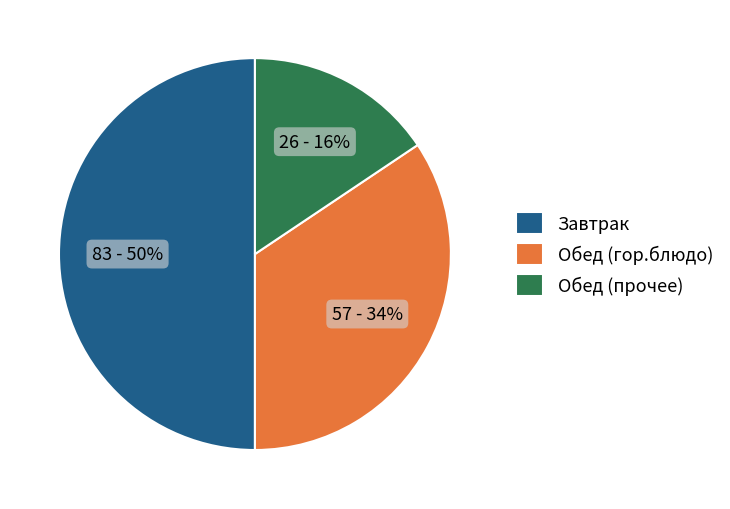

Rank the categories by value from lowest to highest.

Обед (прочее), Обед (гор.блюдо), Завтрак